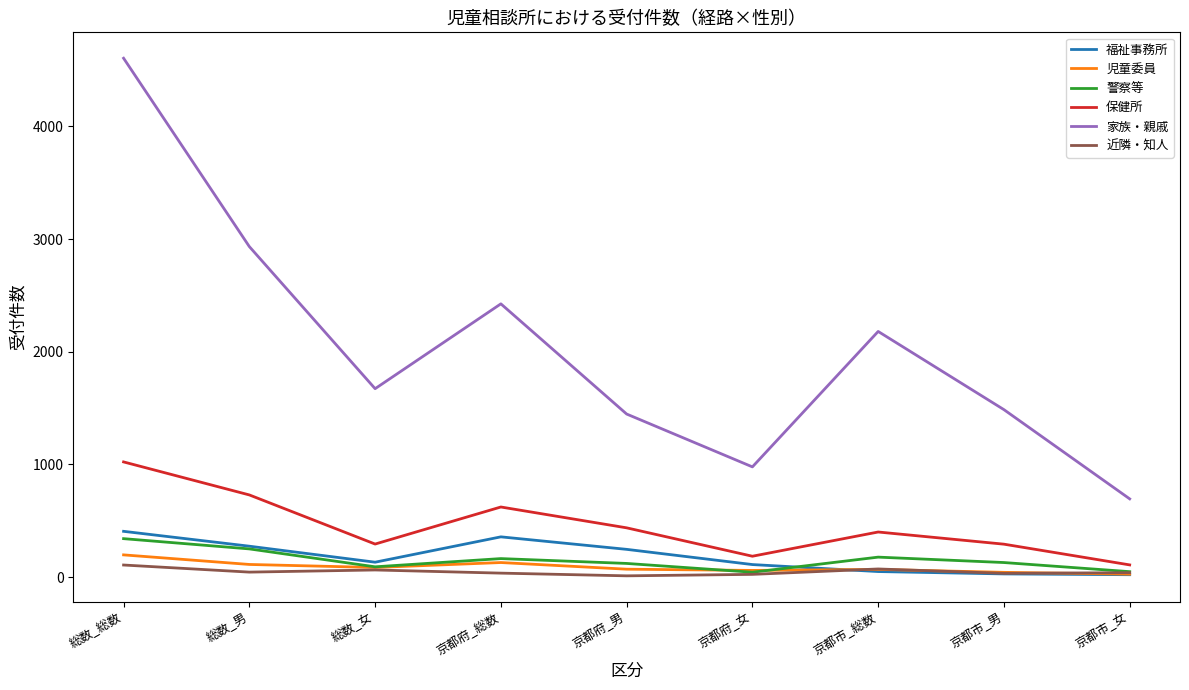

How many lines are shown in the chart?

6